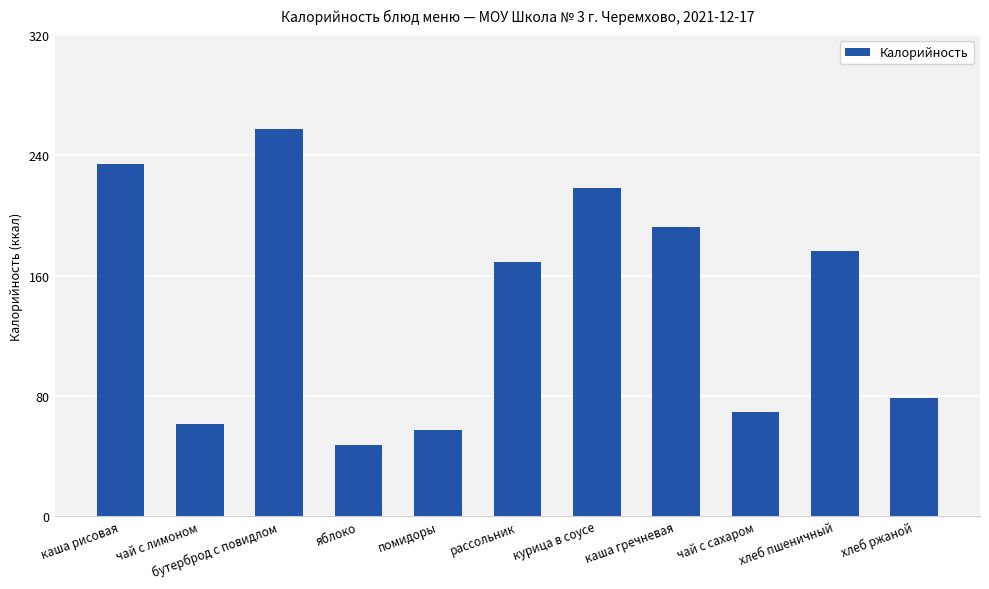

Rank the categories by value from highest to lowest.

бутерброд с повидлом, каша рисовая, курица в соусе, каша гречневая, хлеб пшеничный, рассольник, хлеб ржаной, чай с сахаром, чай с лимоном, помидоры, яблоко